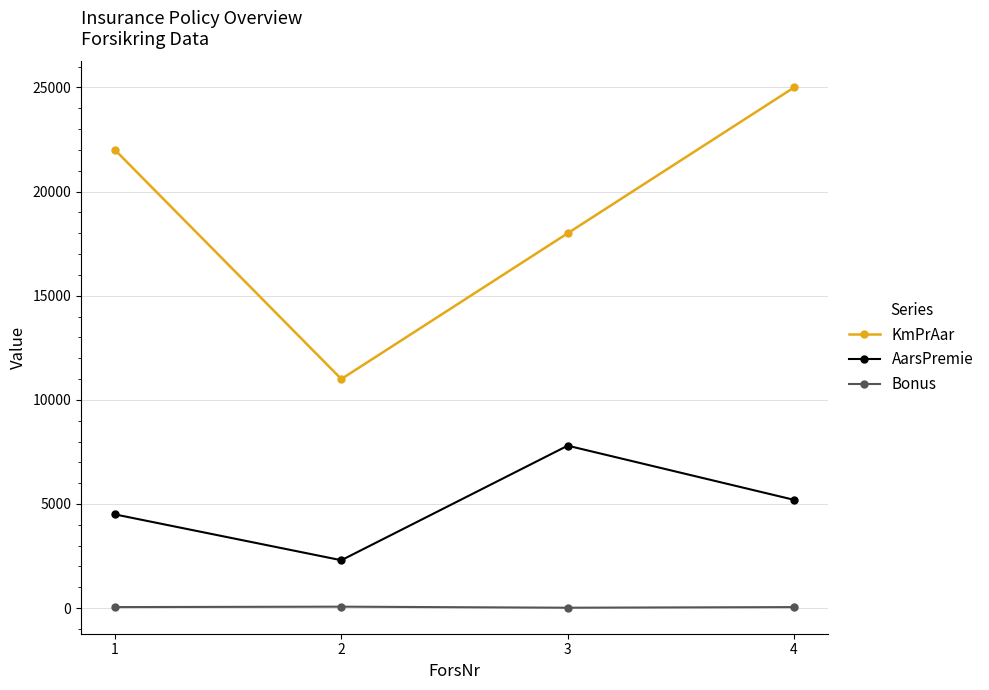

What is the difference between the maximum and minimum values in the Bonus series?

50